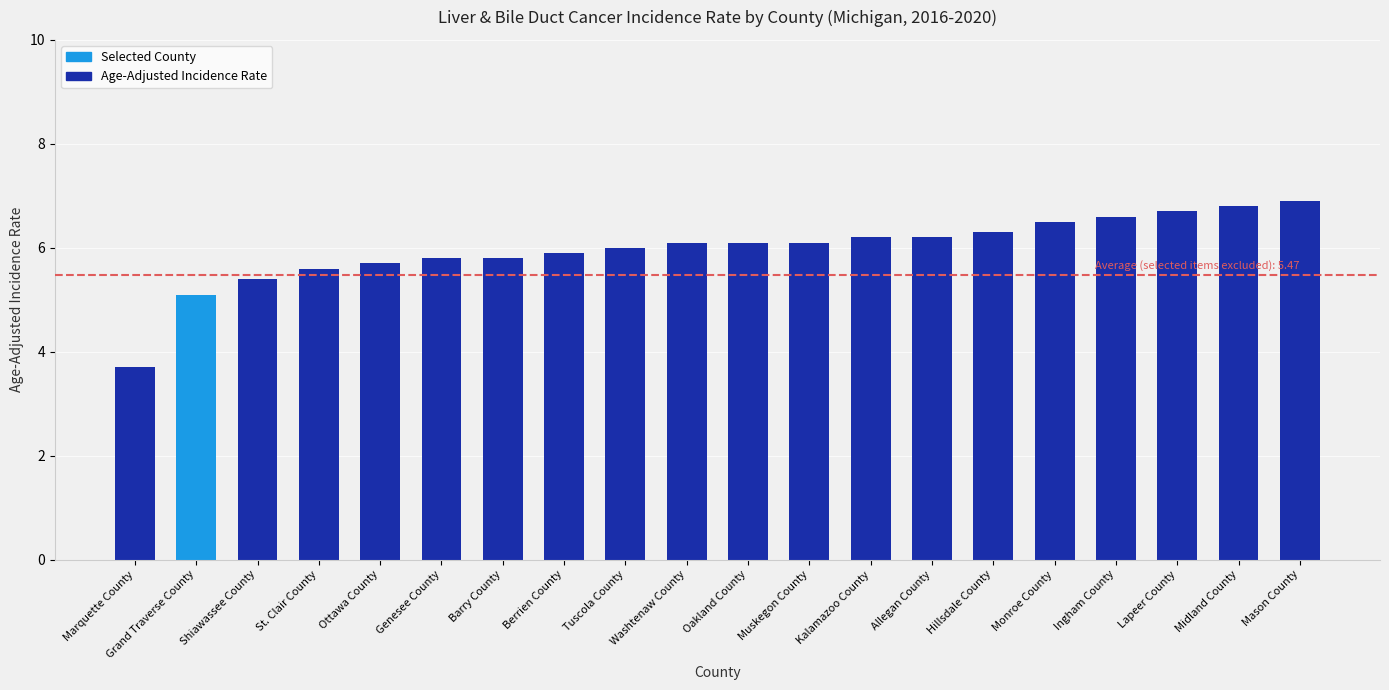

What is the minimum value shown in the chart?

3.7